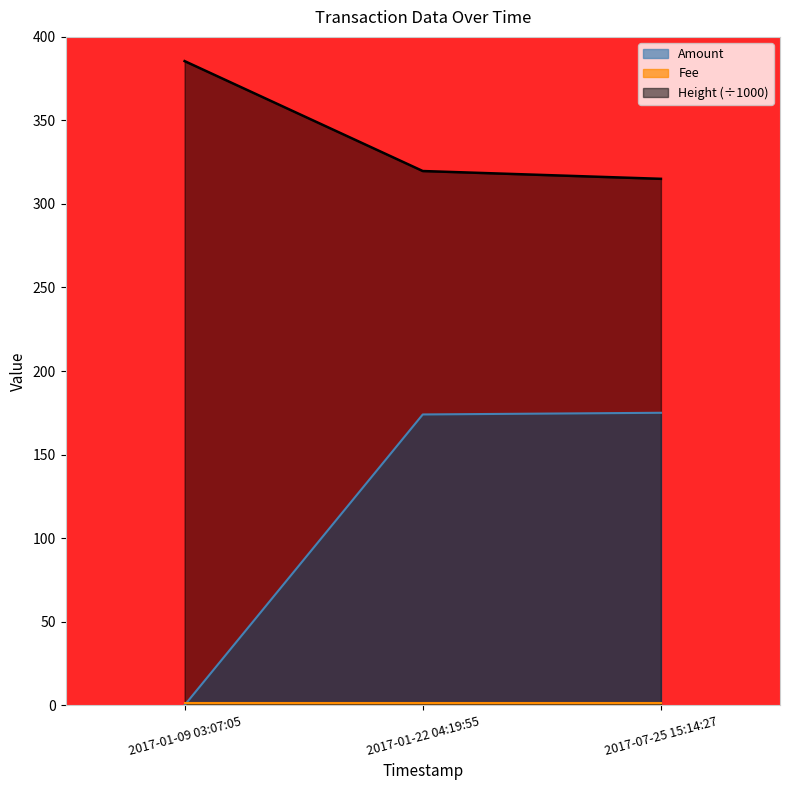

Read the Amount value at 2017-07-25 15:14:27.

175.0